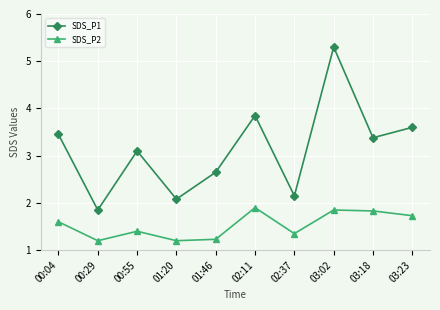

What is the total value across all series at 01:20?

3.3